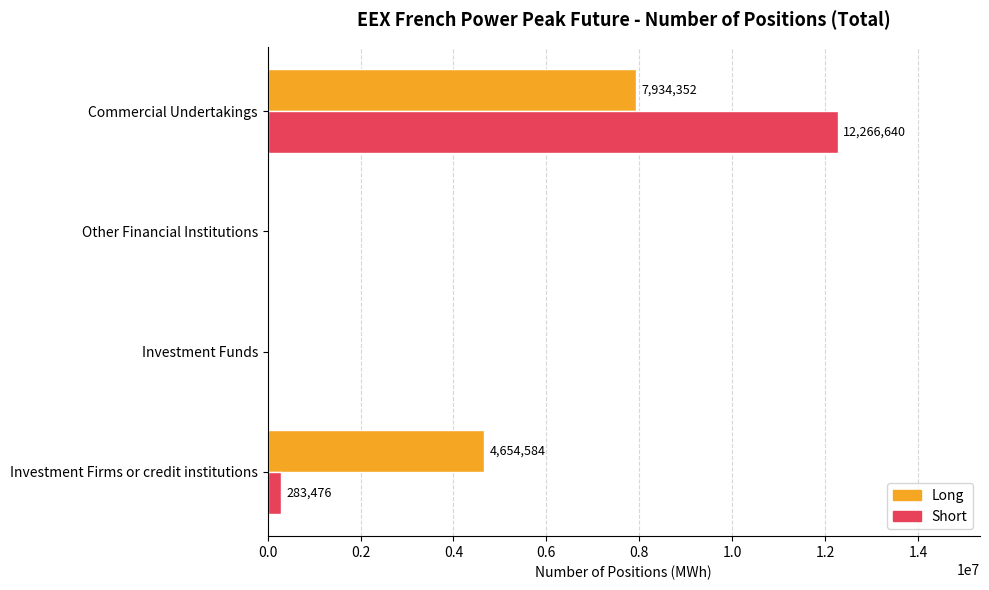

How many Long values are between 0 and 7934352?

4